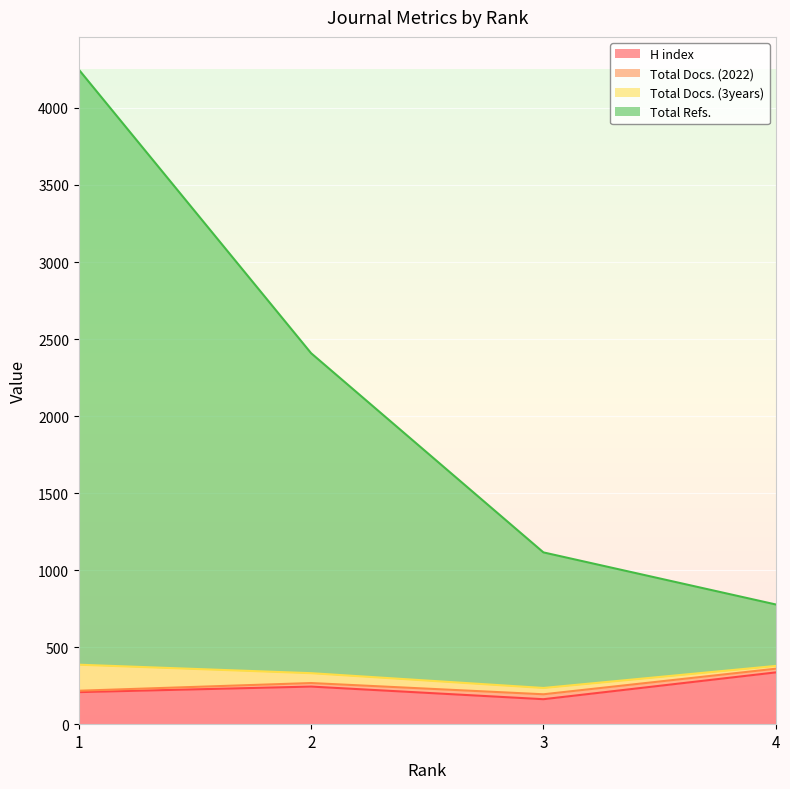

Read the H index value at 3, to the nearest 5.

160